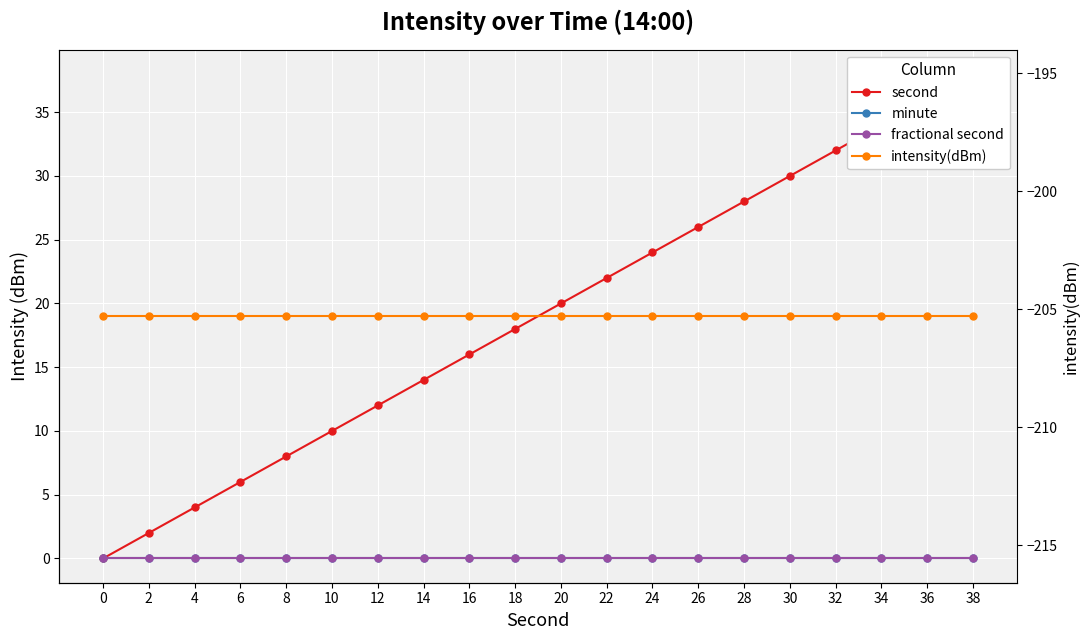

What are all the series names shown in the legend?

second, minute, fractional second, intensity(dBm)